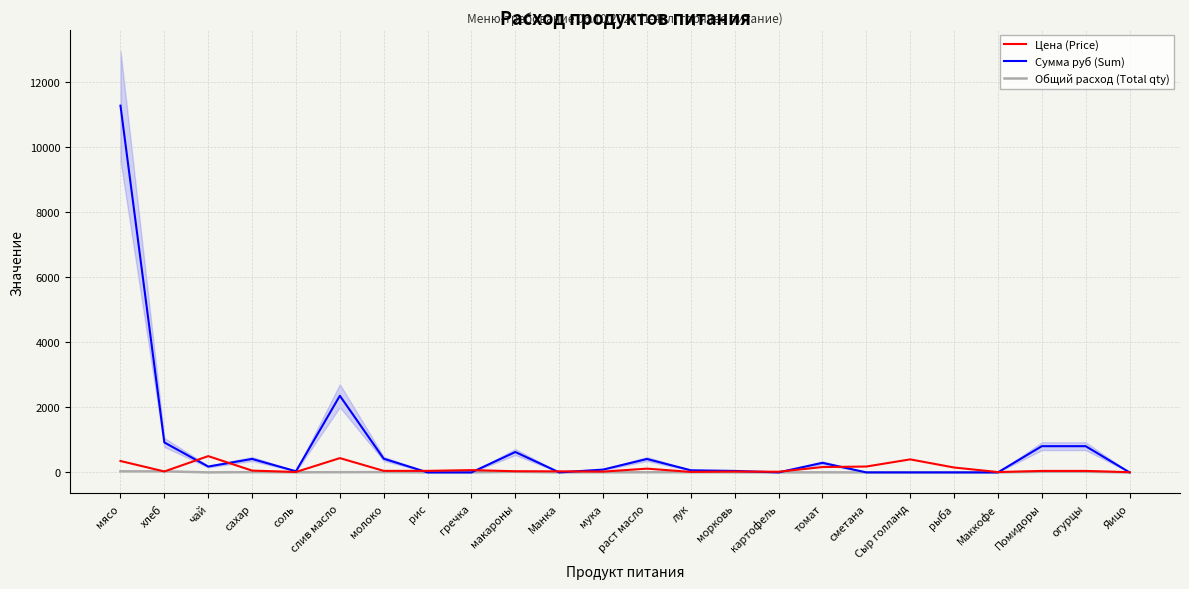

Is this an area chart (filled region under the line)?

No